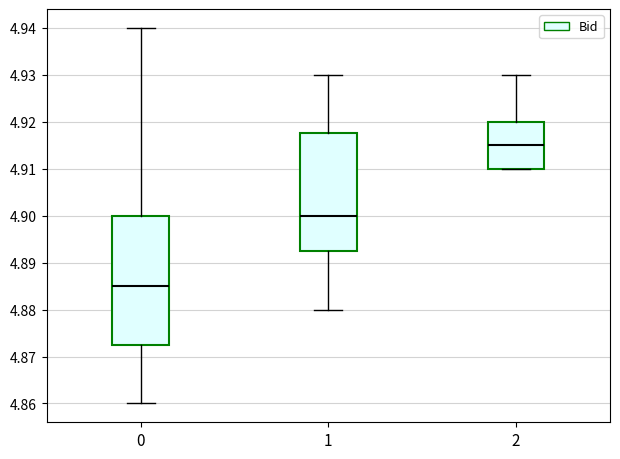

Comparing the boxes themselves (not the whiskers), which one is the tallest?

0